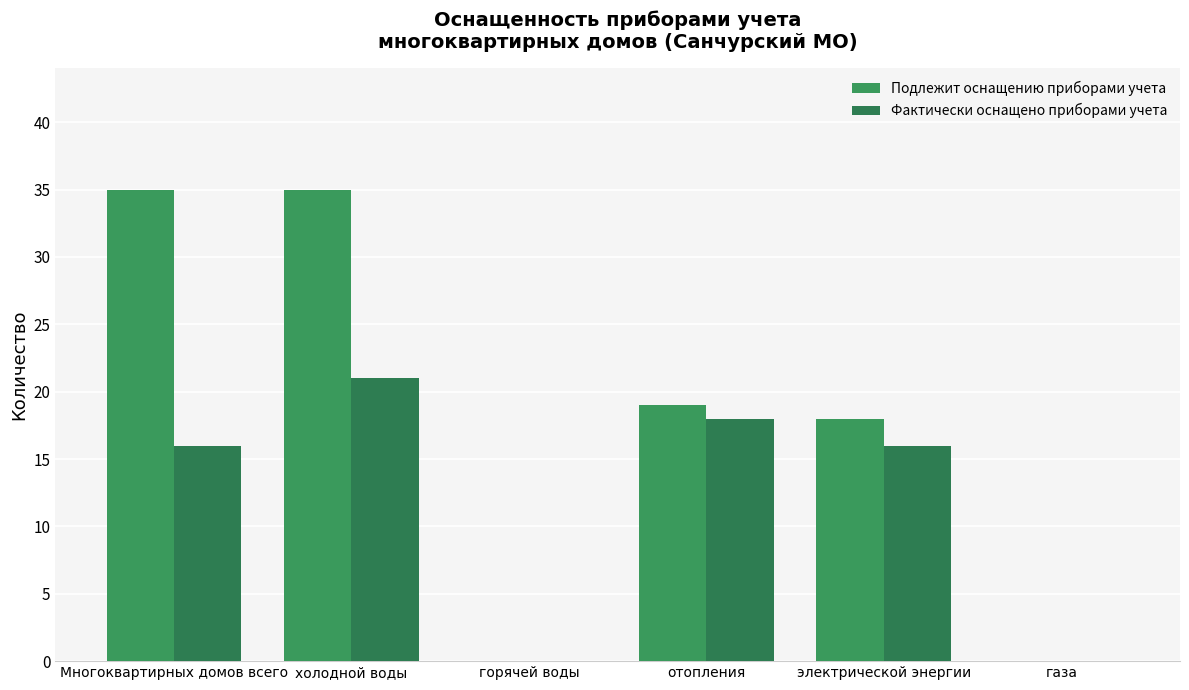

Which series has the largest total across all categories?

Подлежит оснащению приборами учета